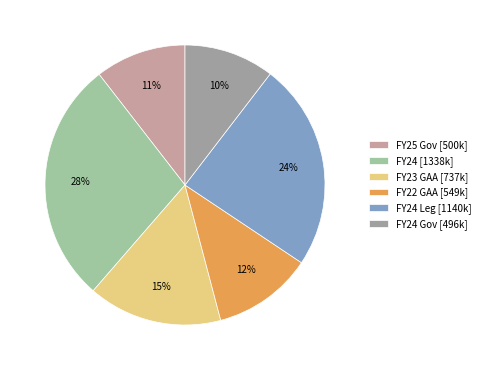

How many segments does this pie chart have?

6